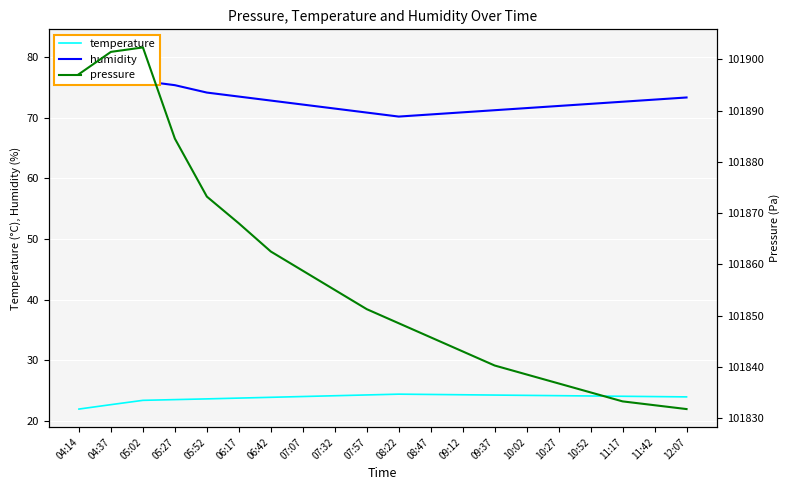

At which label does humidity reach its minimum?

08:22